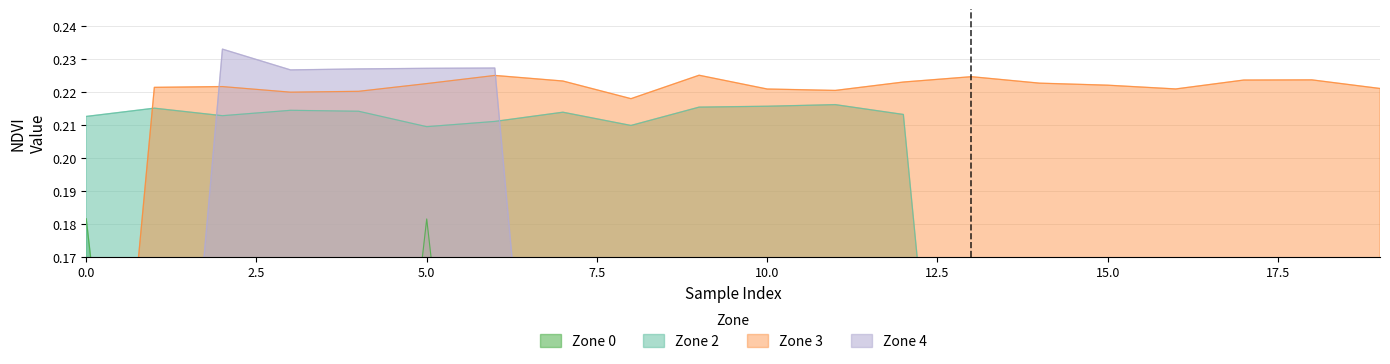

At how many categories does at least one series exceed 0?

20